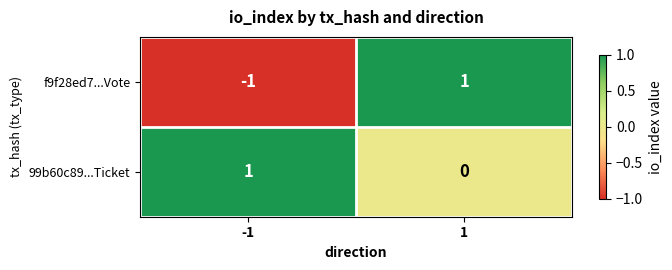

Which series has the largest total across all categories?

99b60c89...Ticket